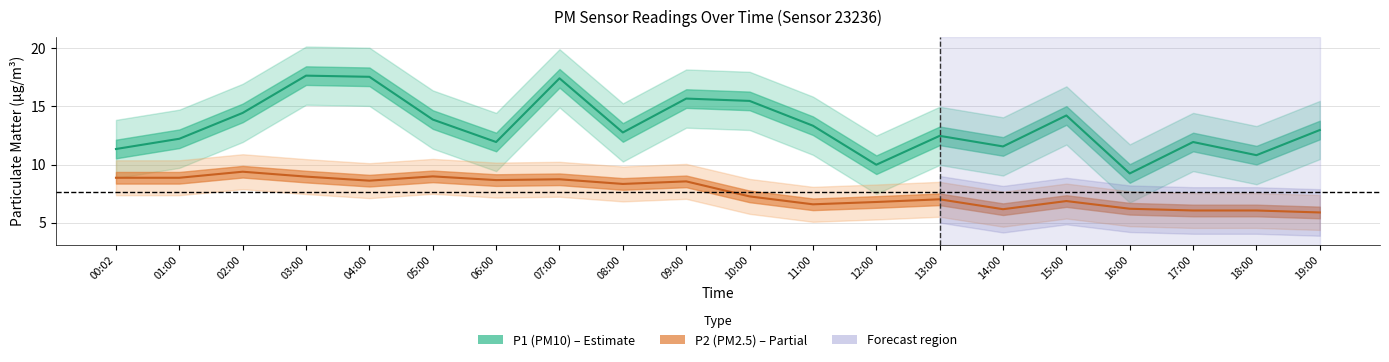

Count the number of categories in the chart.

20